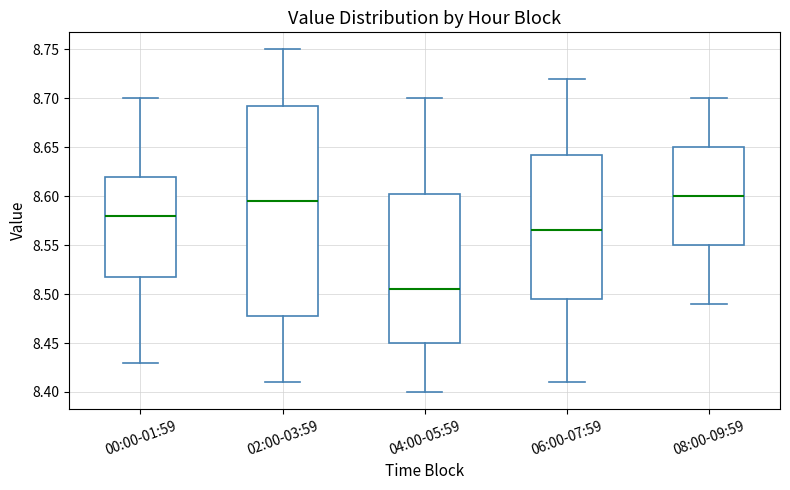

Where does the lower whisker of the box for 00:00-01:59 end on the y-axis? The values are not printed on the chart, so give them approximately, as read against the axis.

8.430